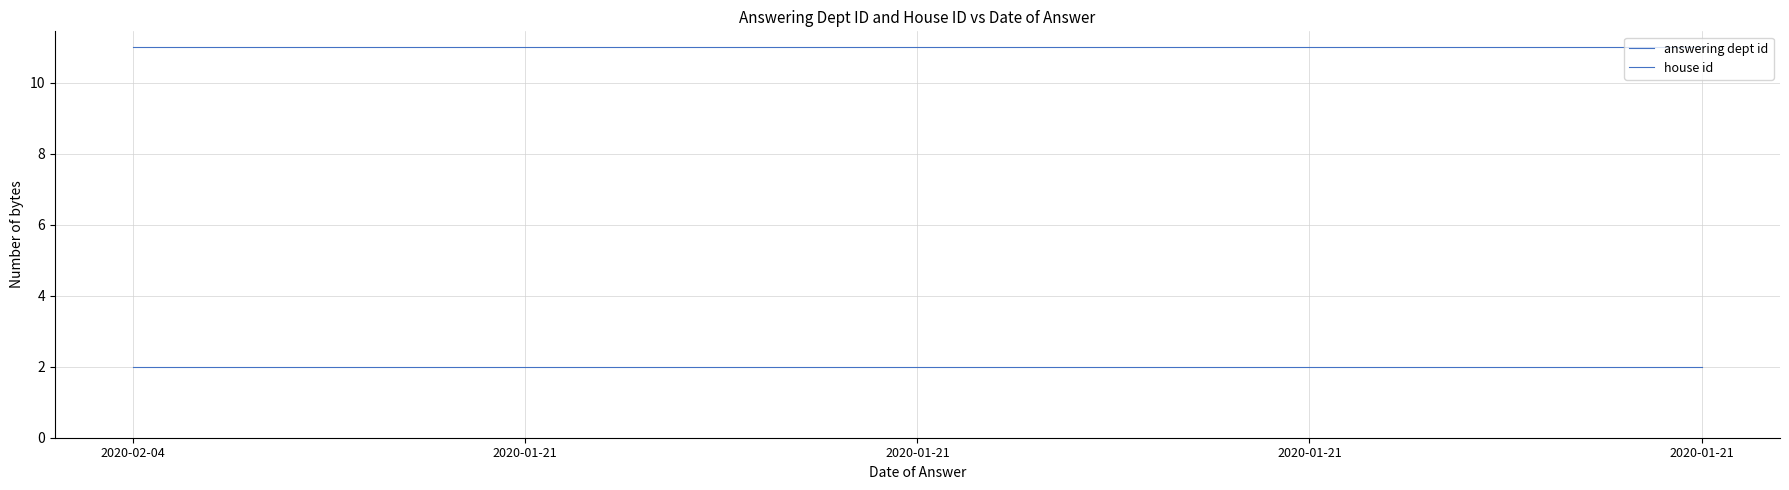

How many lines are shown in the chart?

2